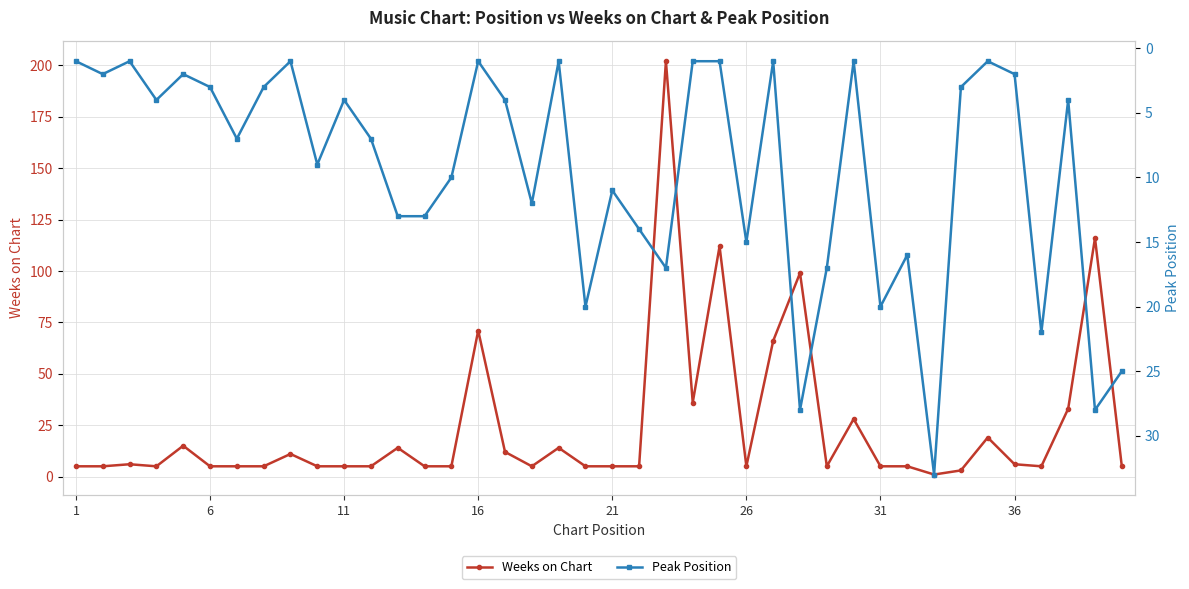

What is the minimum value shown in the chart?

1